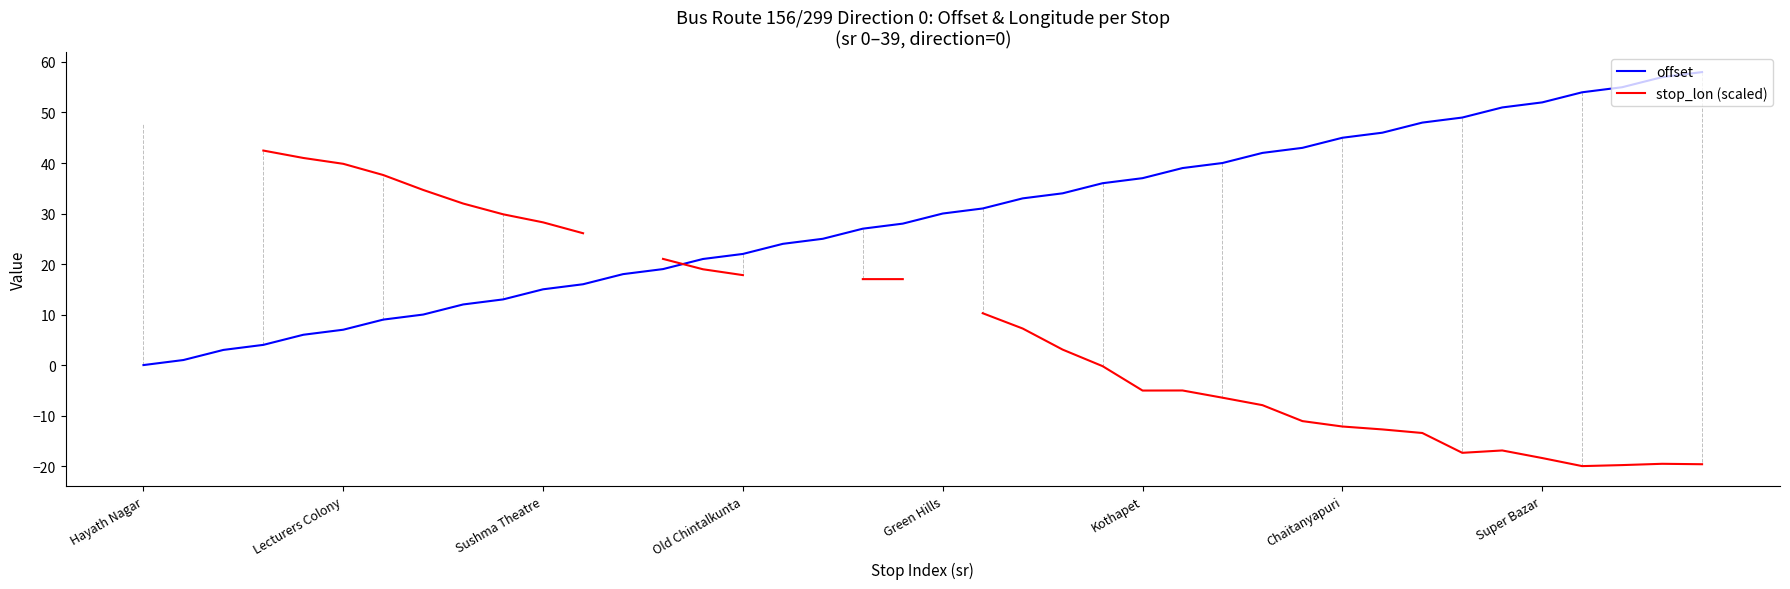

Does the chart display data point markers on the line(s)?

No